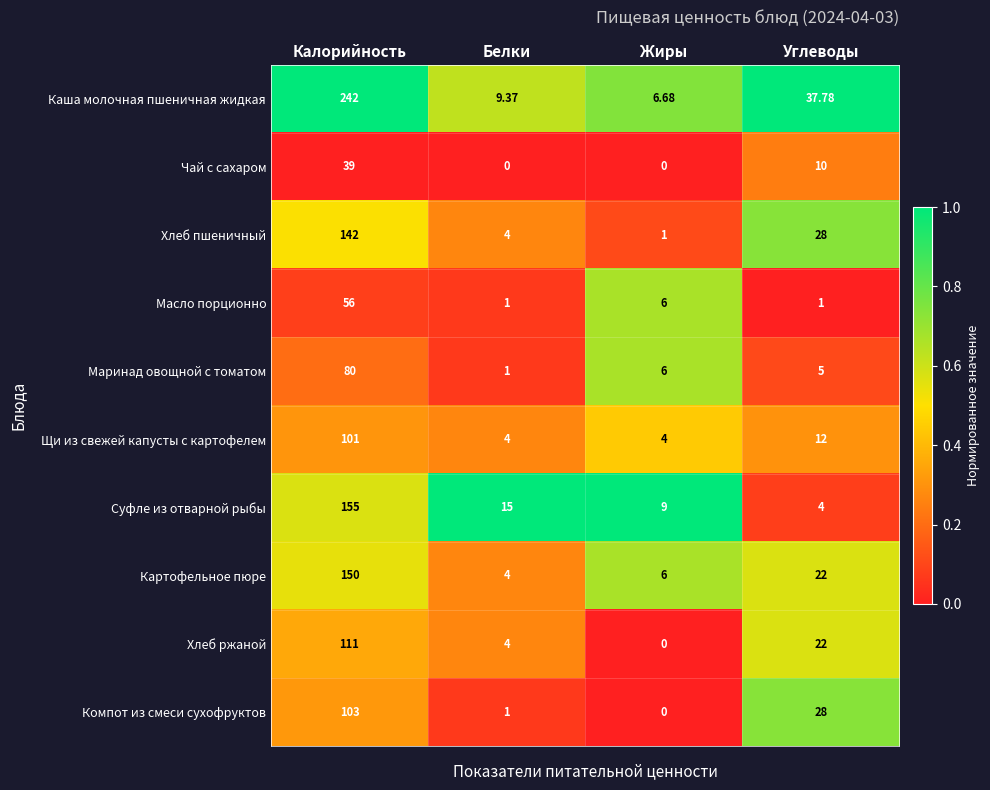

At which label is Картофельное пюре closest to 77?

Углеводы